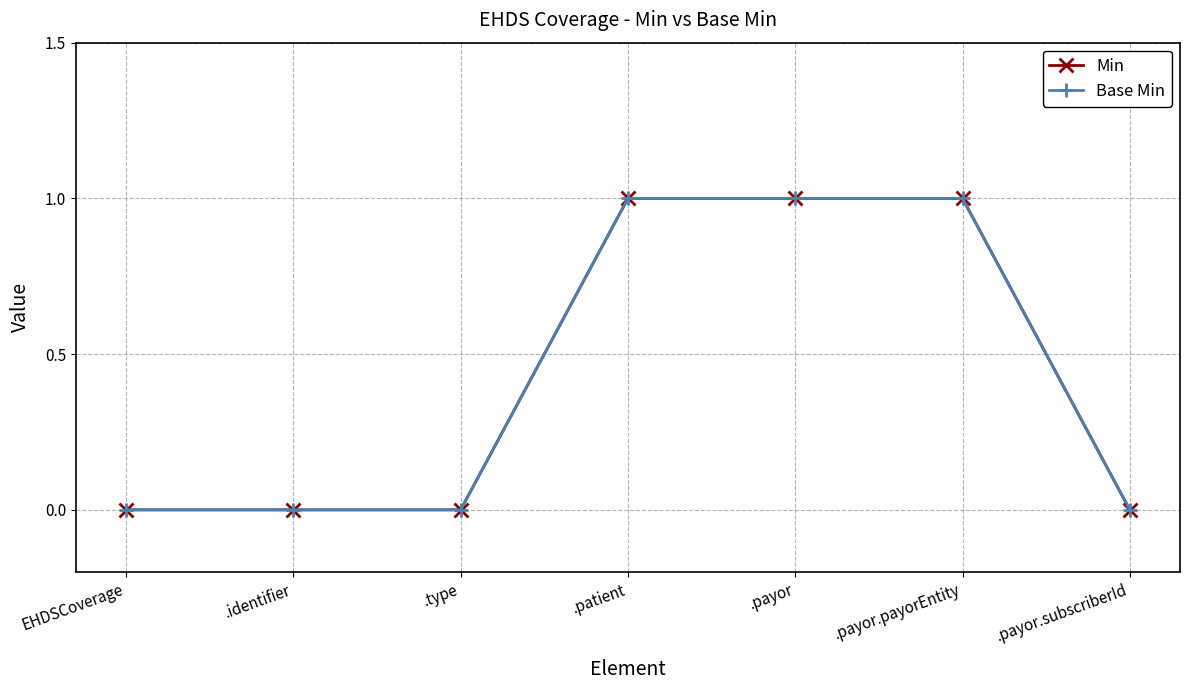

Does the chart have visible grid lines?

Yes